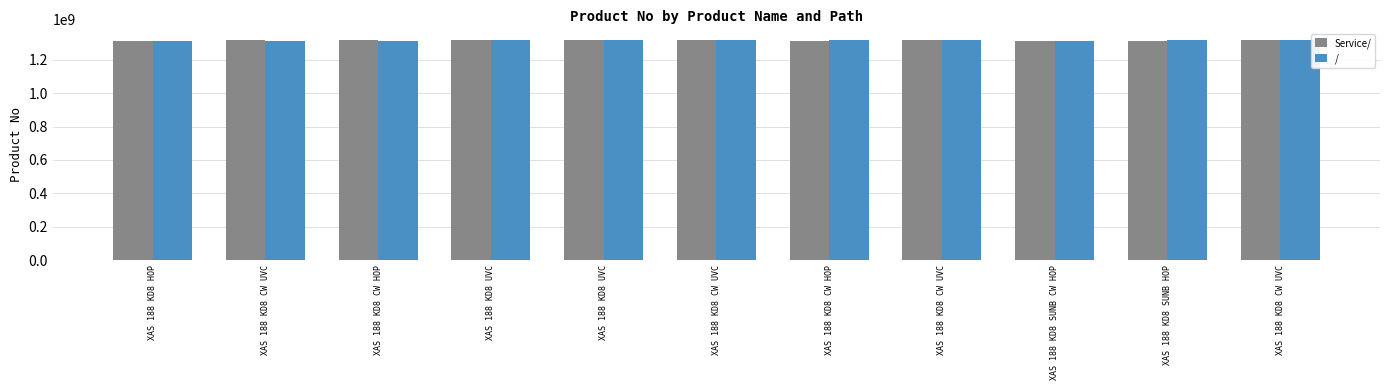

The value of / at XAS 188 KD8 CW HOP is 1310311677. True or false?

True